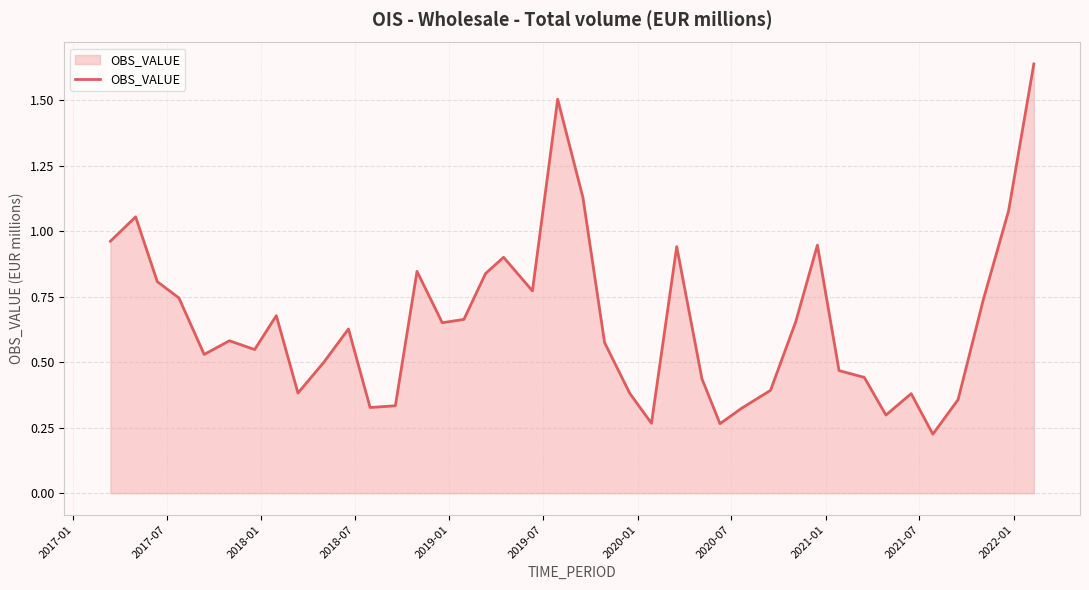

What is the difference between the maximum and minimum values?

1.4